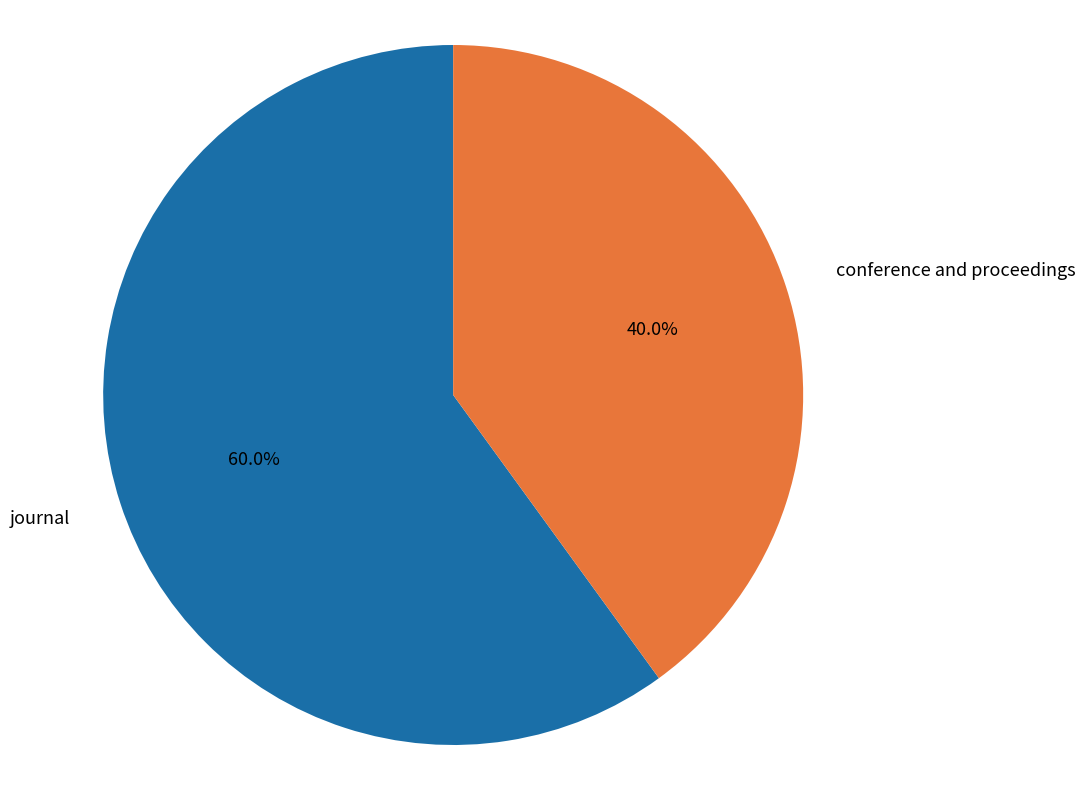

How many slices are in this pie chart?

2